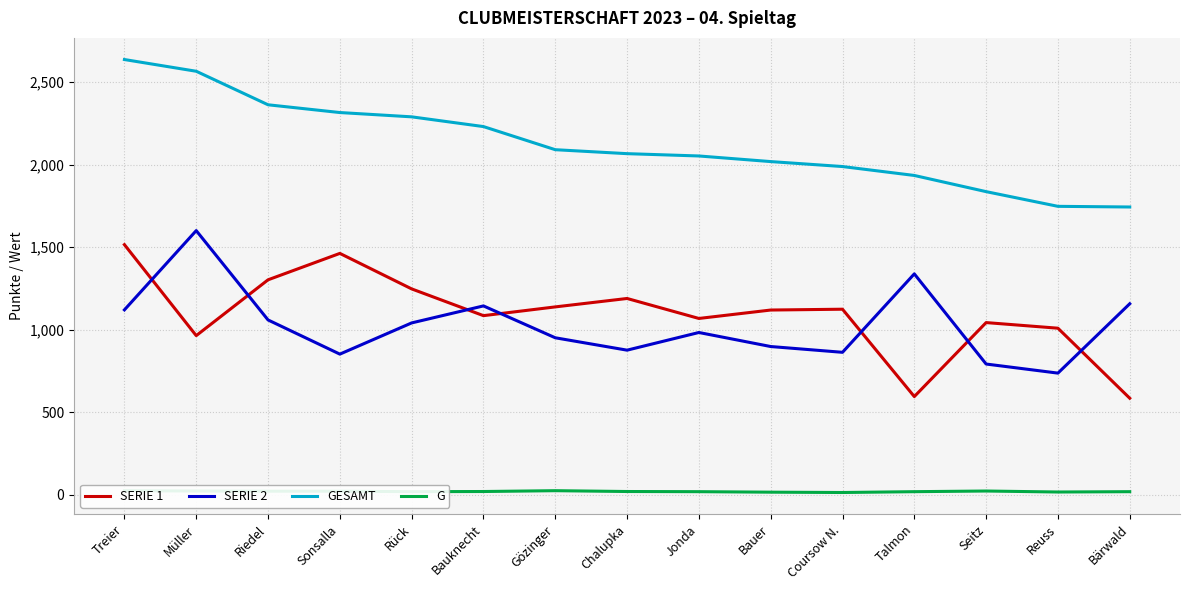

True or false: G and GESAMT intersect in this chart.

False